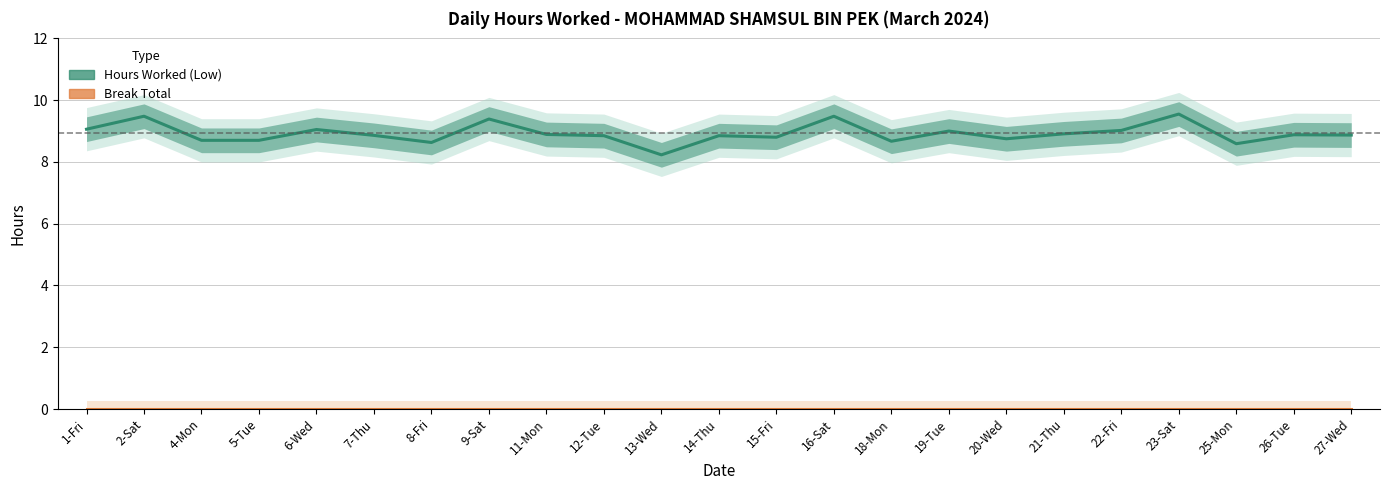

What are all the series names shown in the legend?

Hours Worked (Low), Break Total